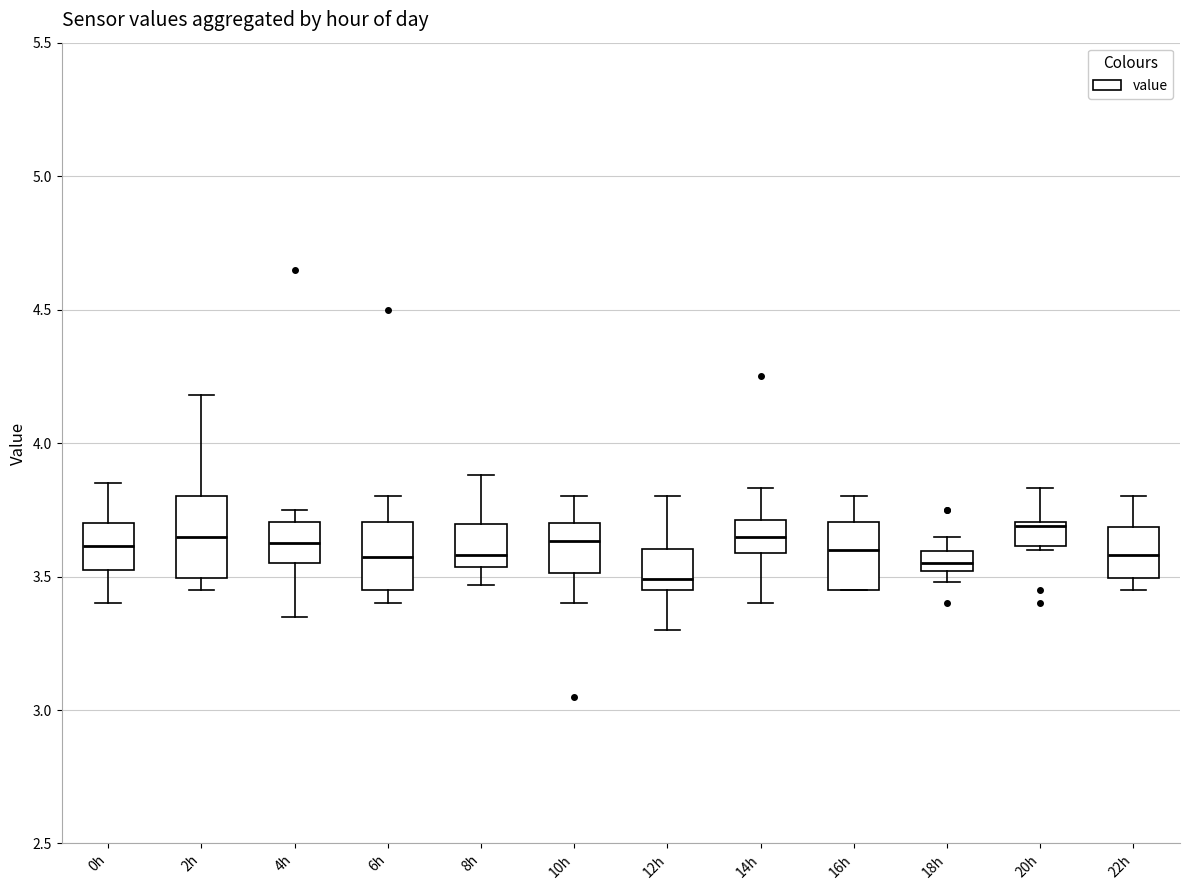

Reading left to right, read every box against the y-axis: the position of its median line, the range the box covers, and the ends of its whiskers. The values are not printed on the chart, so give them approximately, as read against the axis.

0h: median 3.60, box 3.55 to 3.70, whiskers 3.40 to 3.85
2h: median 3.65, box 3.50 to 3.80, whiskers 3.45 to 4.20
4h: median 3.65, box 3.55 to 3.70, whiskers 3.35 to 3.75
6h: median 3.60, box 3.45 to 3.70, whiskers 3.40 to 3.80
8h: median 3.60, box 3.55 to 3.70, whiskers 3.45 to 3.90
10h: median 3.65, box 3.50 to 3.70, whiskers 3.40 to 3.80
12h: median 3.50, box 3.45 to 3.60, whiskers 3.30 to 3.80
14h: median 3.65, box 3.60 to 3.70, whiskers 3.40 to 3.85
16h: median 3.60, box 3.45 to 3.70, whiskers 3.45 to 3.80
18h: median 3.55, box 3.50 to 3.60, whiskers 3.50 (below the box's lower edge) to 3.65
20h: median 3.70, box 3.60 to 3.70, whiskers 3.60 (just below the box's lower edge) to 3.85
22h: median 3.60, box 3.50 to 3.70, whiskers 3.45 to 3.80